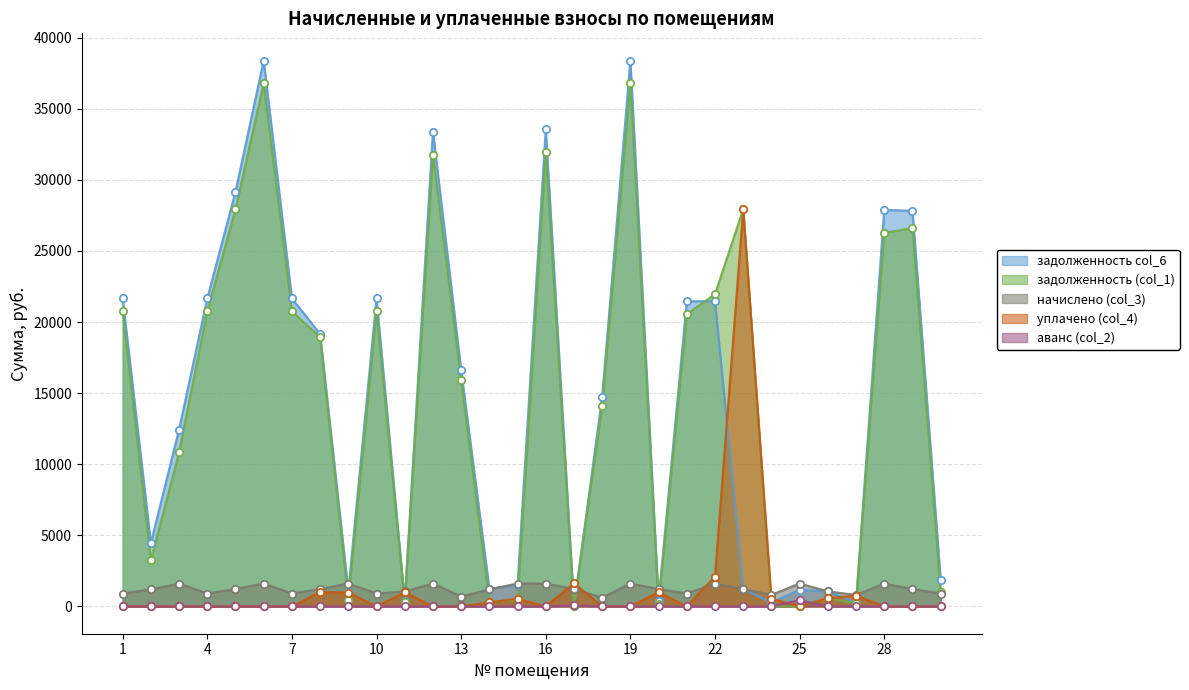

At how many categories does at least one series exceed 27906?

6